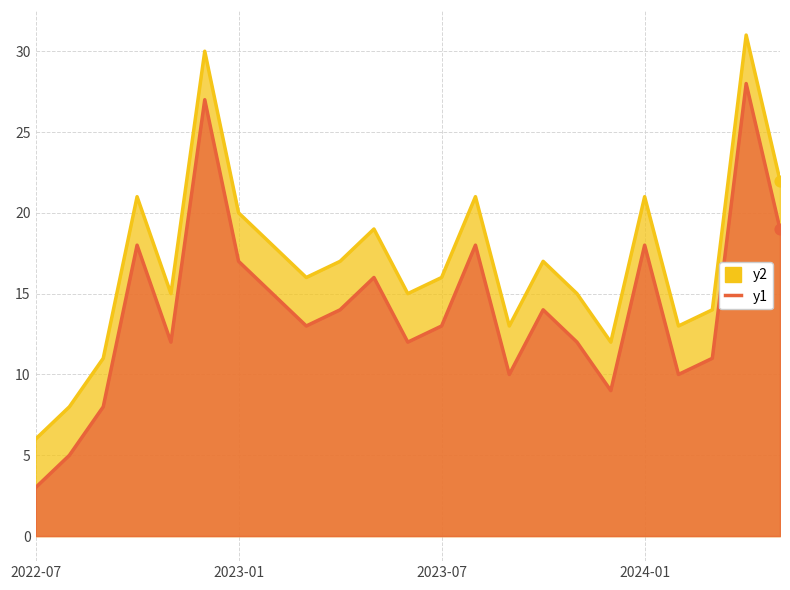

Between 2023-07 and 2023-09, which is larger?

2023-07